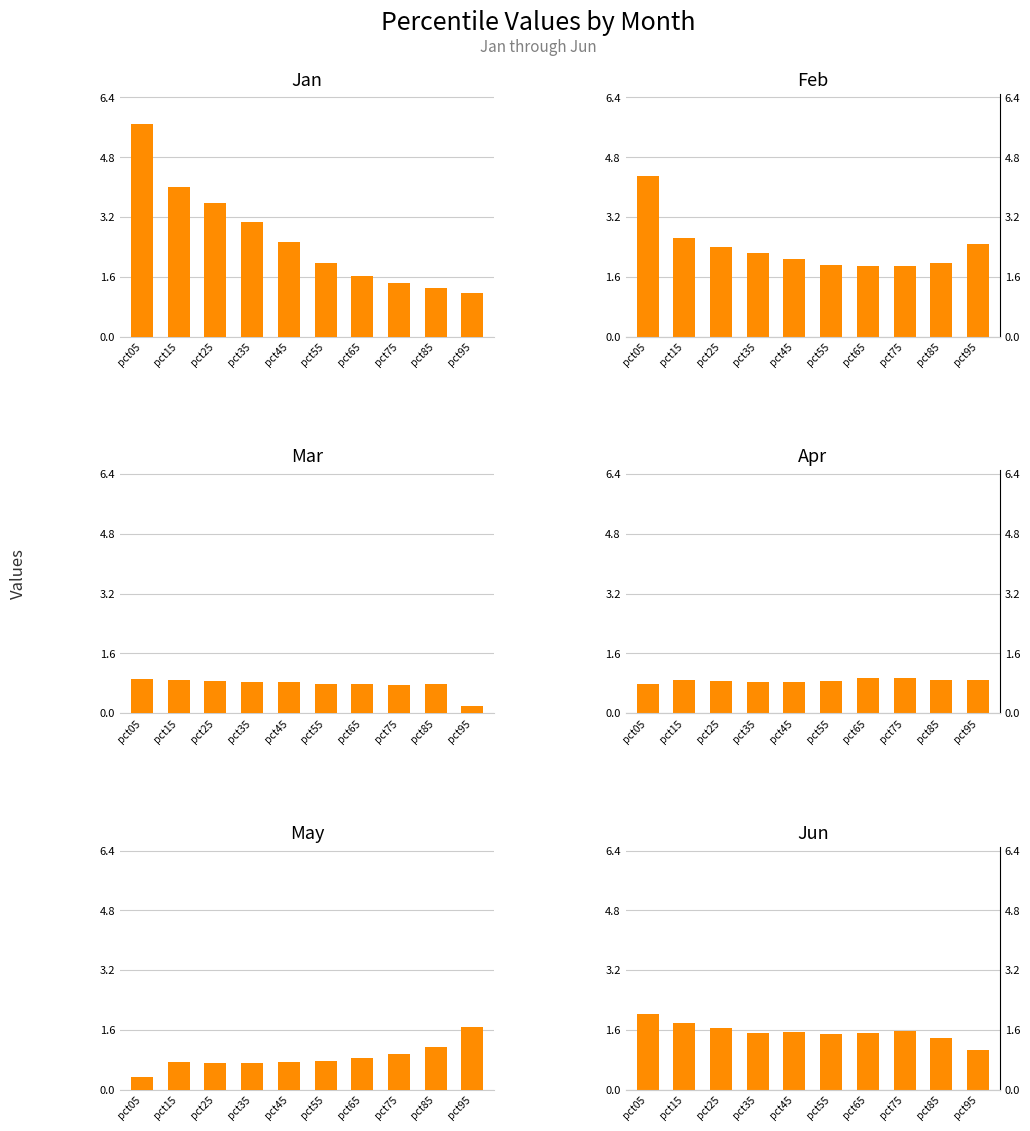

List the labels in order of Jun value, largest first.

pct05, pct15, pct25, pct75, pct45, pct65, pct35, pct55, pct85, pct95